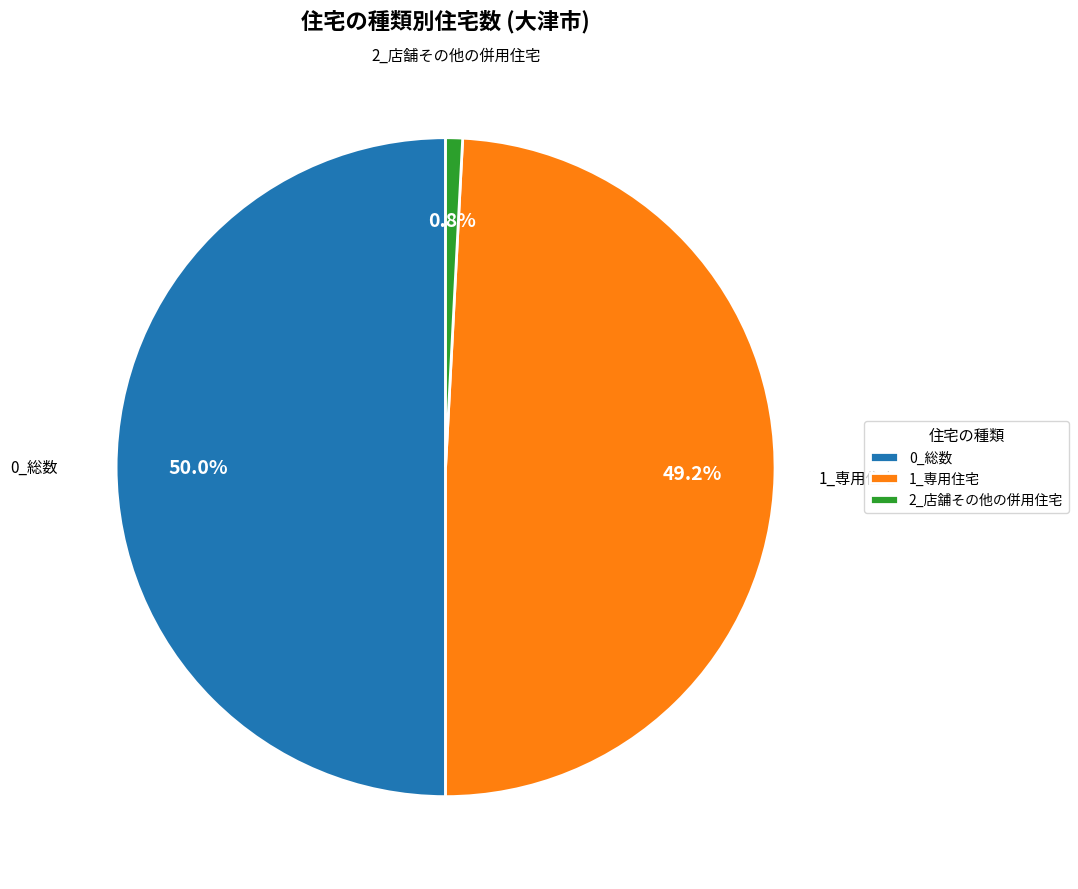

How many slices are in this pie chart?

3